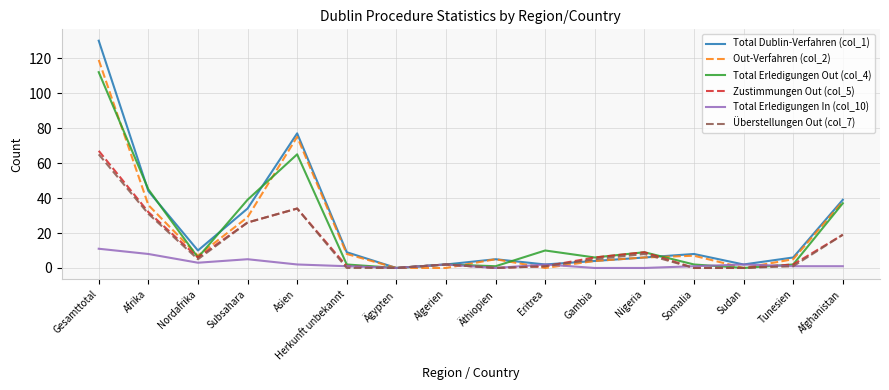

How many lines are shown in the chart?

6